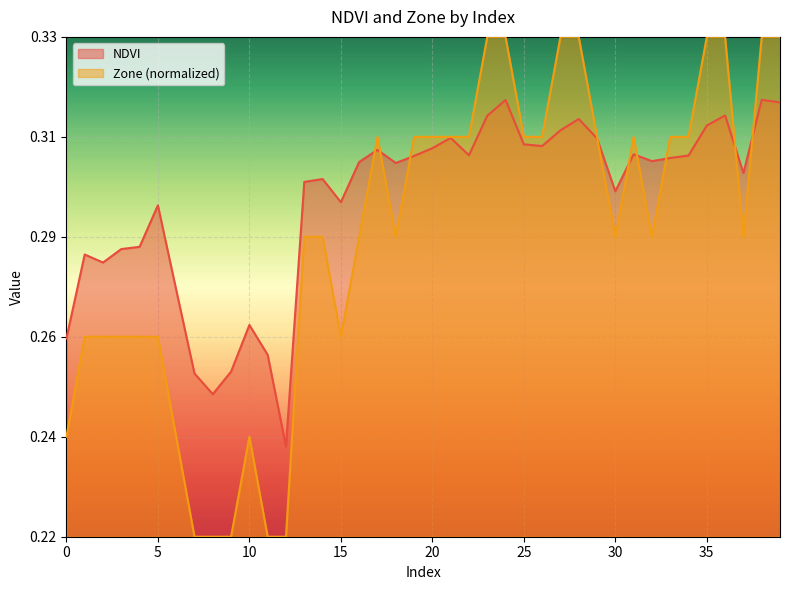

What is the sum of the NDVI values at 14 and 19?

0.6